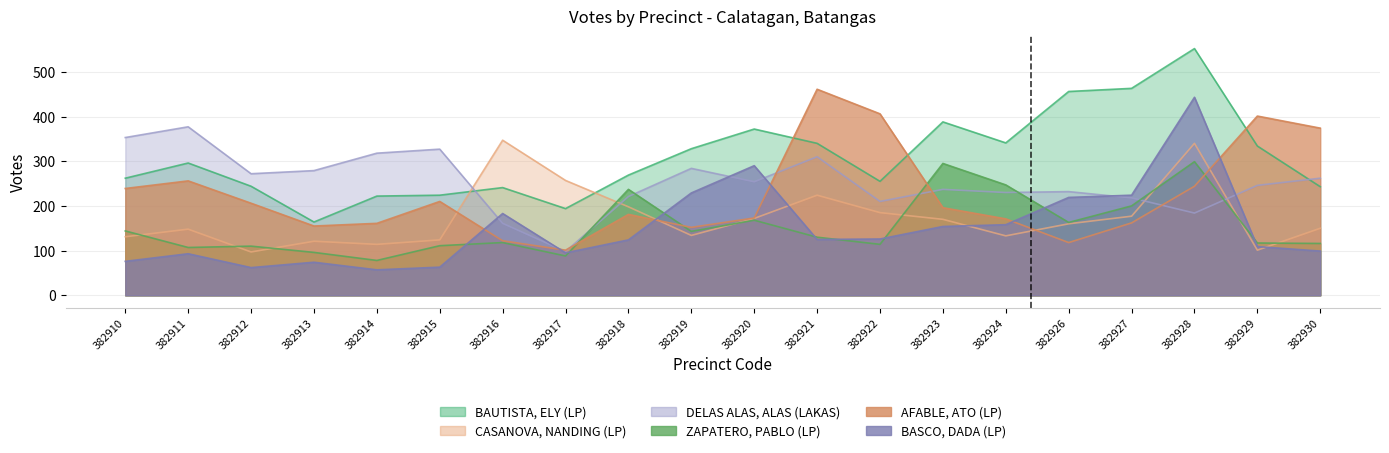

Reading left to right, transcribe all the data shown in this chart.

BAUTISTA, ELY (LP): 382910=262	382911=296	382912=244	382913=164	382914=222	382915=224	382916=241	382917=194	382918=269	382919=328	382920=372	382921=340	382922=255	382923=388	382924=341	382926=456	382927=463	382928=552	382929=334	382930=243
CASANOVA, NANDING (LP): 382910=131	382911=148	382912=97	382913=121	382914=114	382915=124	382916=347	382917=257	382918=198	382919=134	382920=172	382921=224	382922=185	382923=170	382924=133	382926=160	382927=177	382928=340	382929=101	382930=150
DELAS ALAS, ALAS (LAKAS): 382910=353	382911=377	382912=272	382913=279	382914=318	382915=327	382916=161	382917=98	382918=221	382919=284	382920=254	382921=310	382922=210	382923=237	382924=230	382926=232	382927=218	382928=184	382929=246	382930=262
ZAPATERO, PABLO (LP): 382910=144	382911=107	382912=110	382913=96	382914=78	382915=111	382916=118	382917=88	382918=237	382919=143	382920=168	382921=130	382922=114	382923=295	382924=247	382926=163	382927=200	382928=299	382929=117	382930=116
AFABLE, ATO (LP): 382910=239	382911=256	382912=206	382913=155	382914=161	382915=210	382916=122	382917=101	382918=181	382919=152	382920=173	382921=461	382922=406	382923=196	382924=171	382926=118	382927=162	382928=244	382929=401	382930=374
BASCO, DADA (LP): 382910=76	382911=93	382912=62	382913=74	382914=57	382915=63	382916=183	382917=95	382918=124	382919=229	382920=290	382921=125	382922=126	382923=154	382924=158	382926=219	382927=224	382928=443	382929=109	382930=99